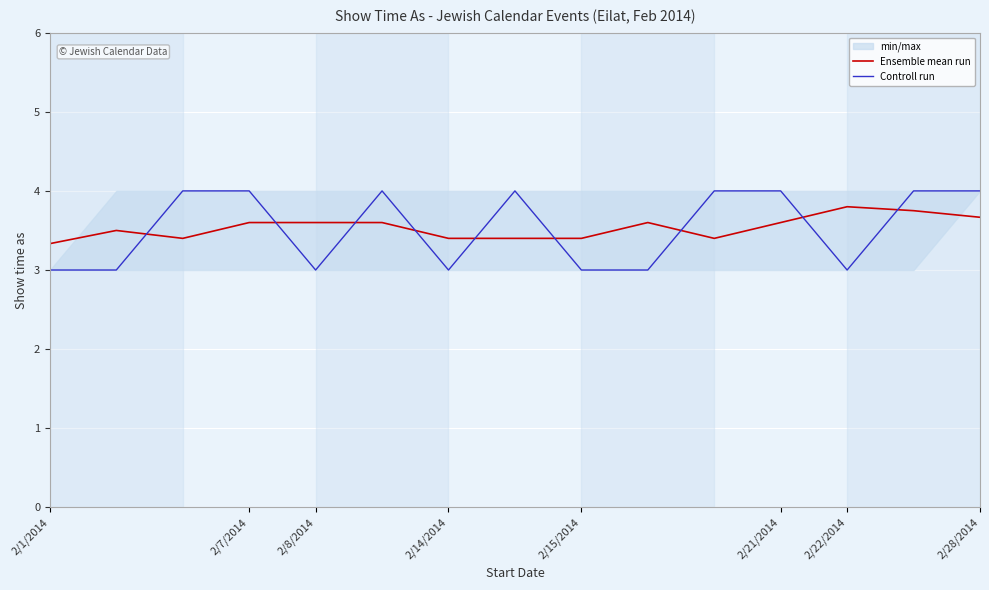

What is the lowest value of the Controll run series?

3.0